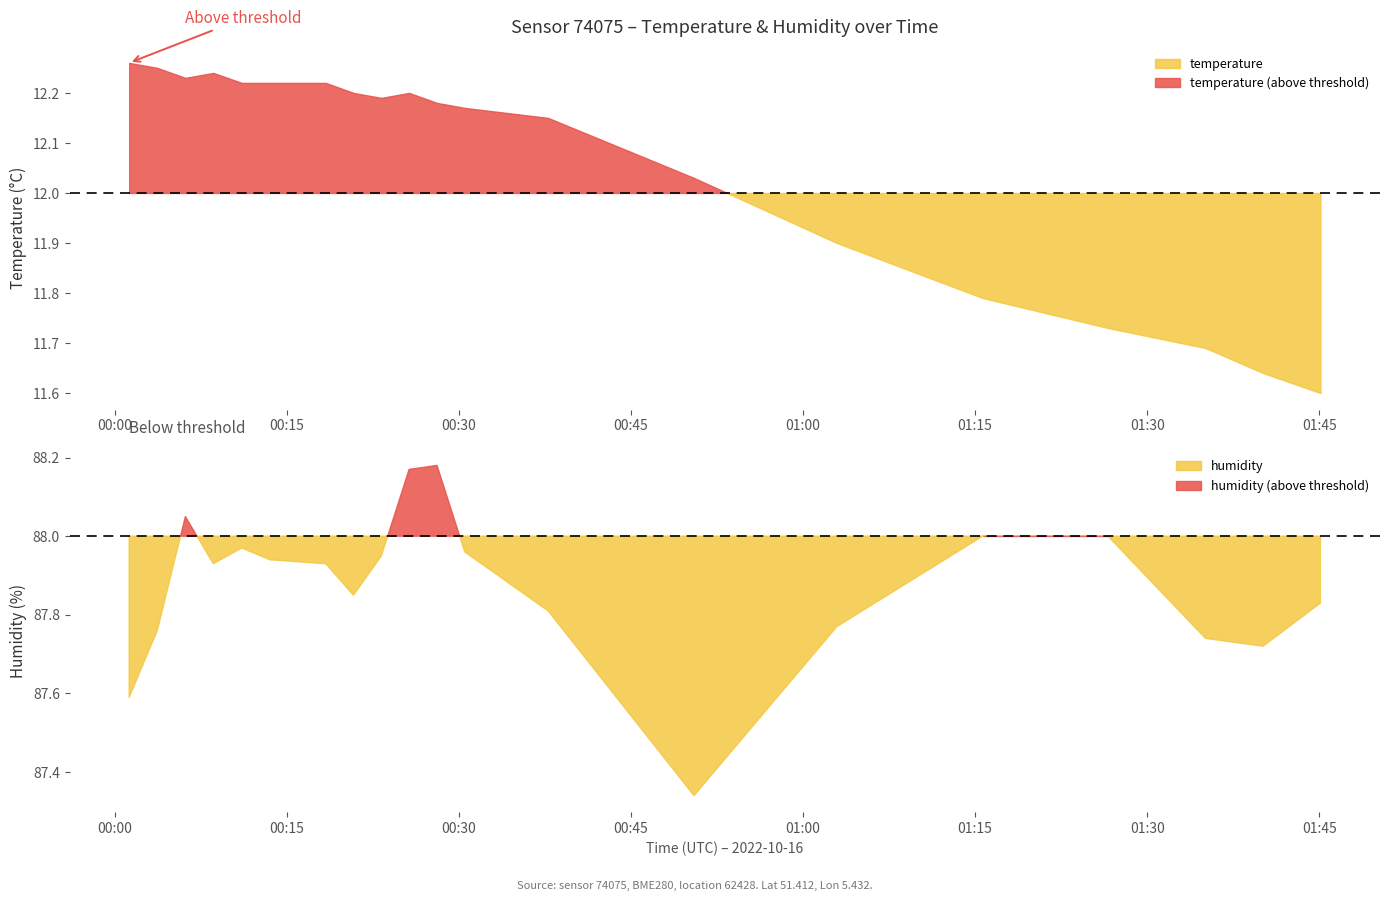

What is the spread (max minus min) of values at 00:20?

75.6